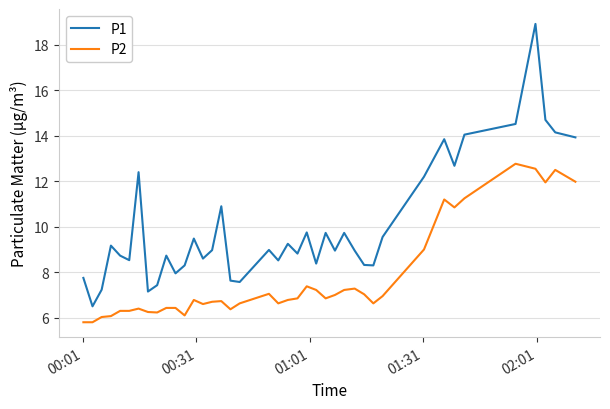

What is the smallest value displayed?

5.8